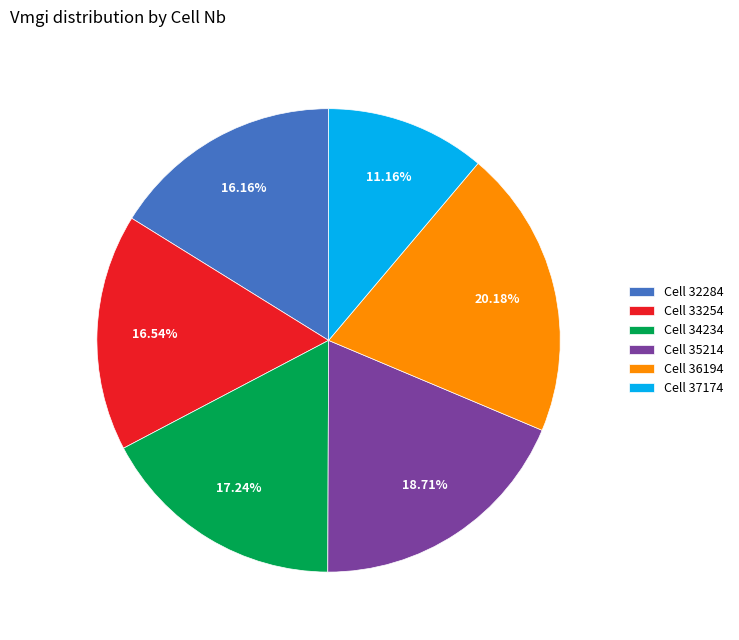

Is there any slice that represents more than half of the pie?

No